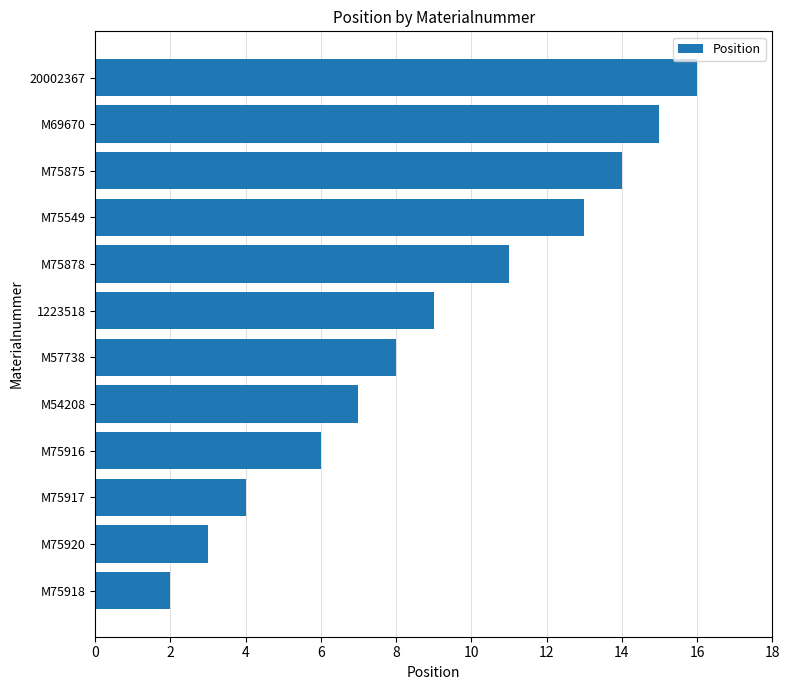

Are the bars grouped side by side (vs. stacked)?

No